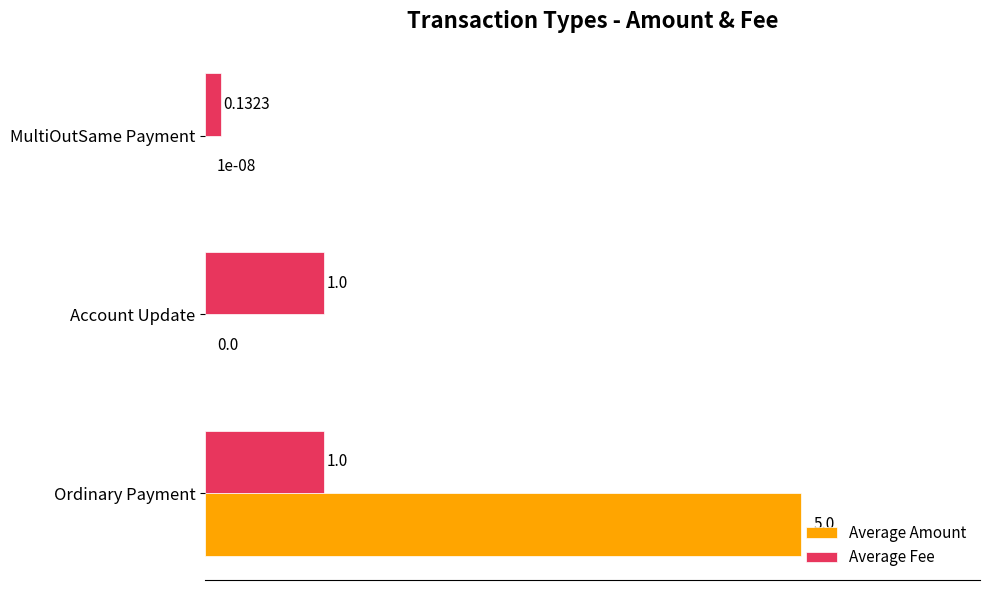

Which series changed the most between Account Update and MultiOutSame Payment?

Average Fee